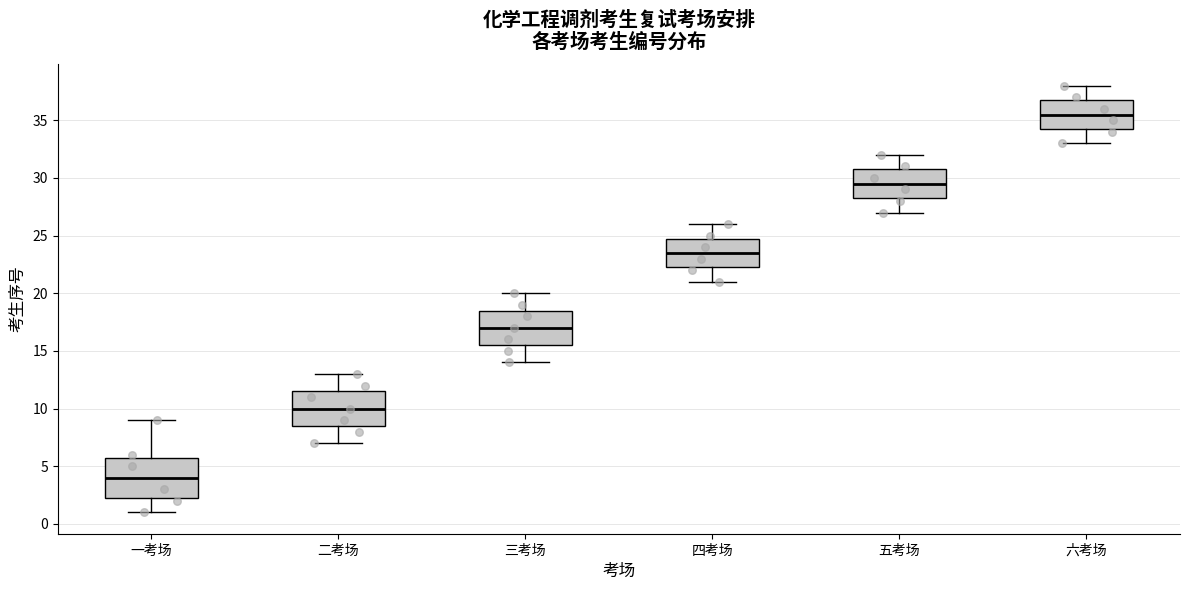

Comparing the boxes themselves (not the whiskers), which one is the tallest?

一考场